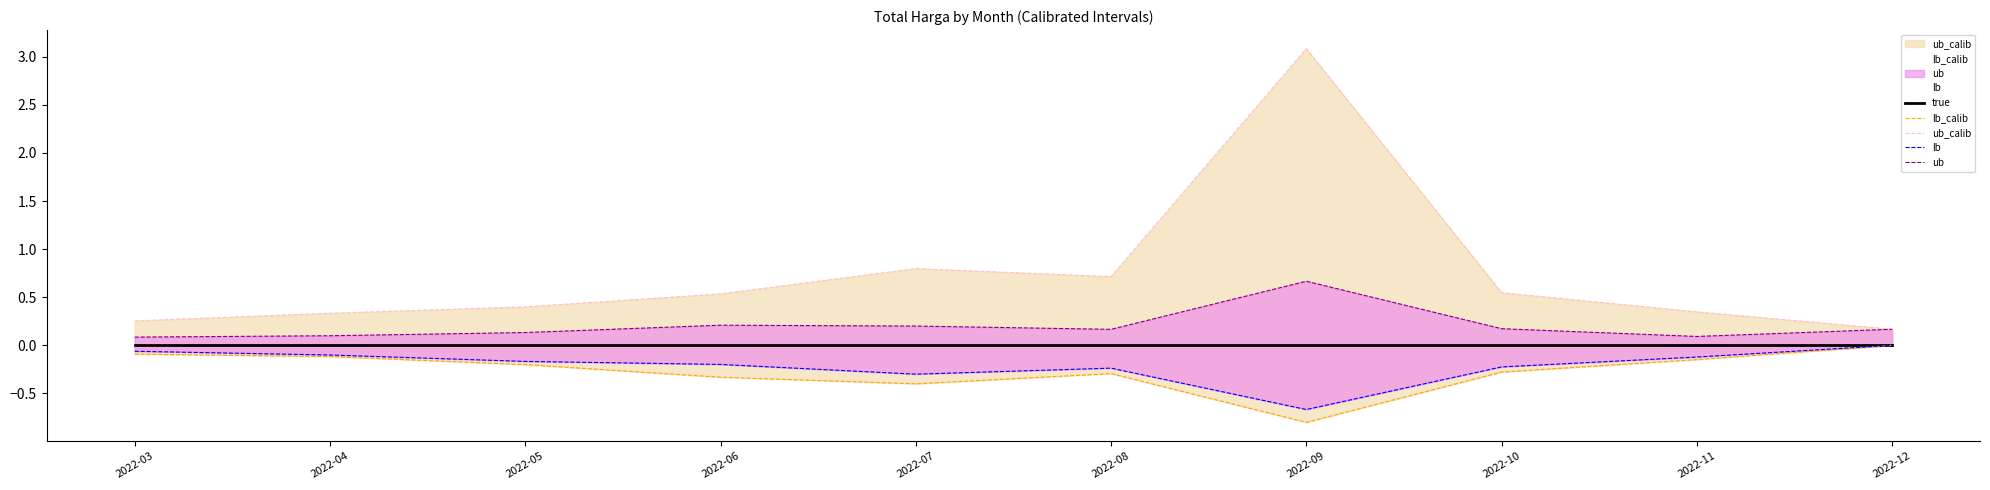

Which category has the highest value across all series?

2022-09